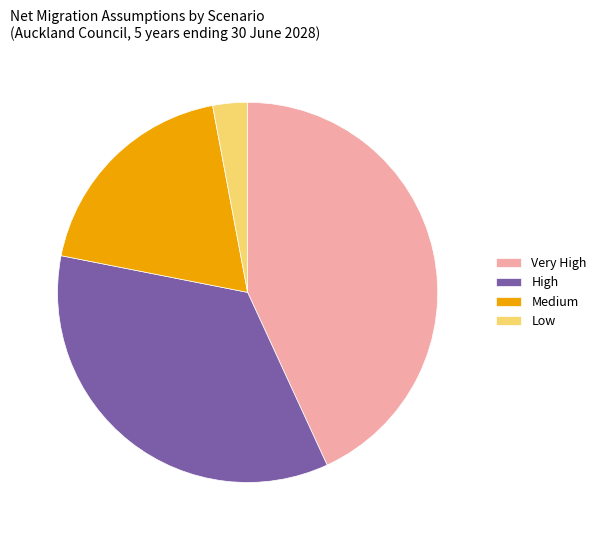

Combined, do Very High and Low account for over 50%?

No